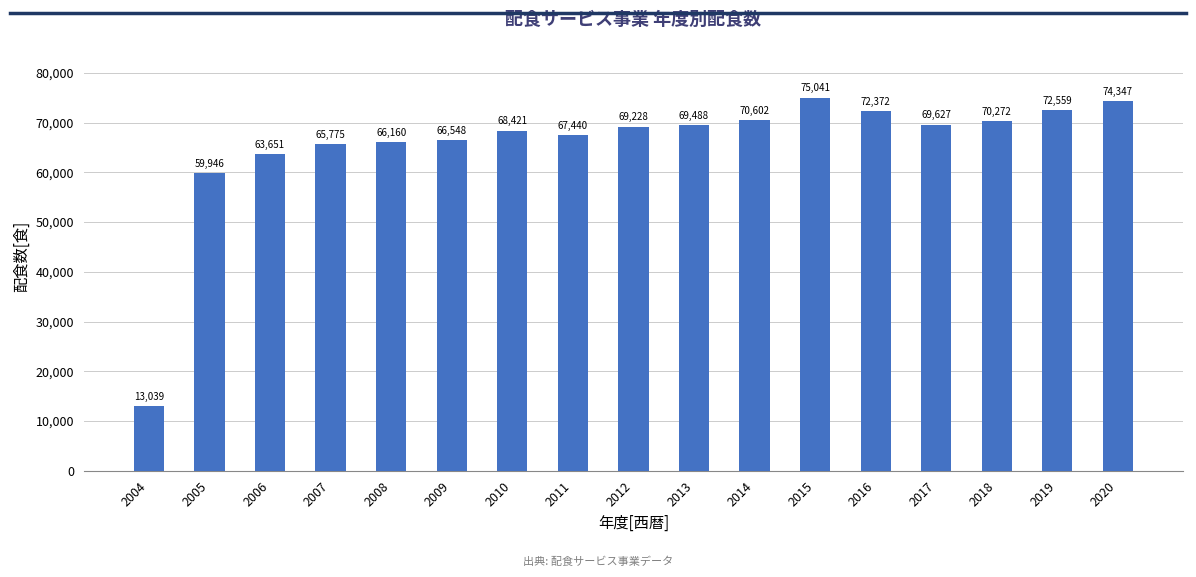

What is the minimum value shown in the chart?

13039